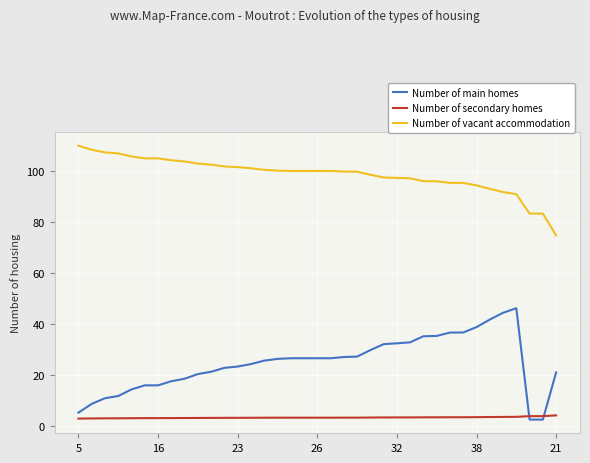

Which series has the largest total across all categories?

Number of vacant accommodation